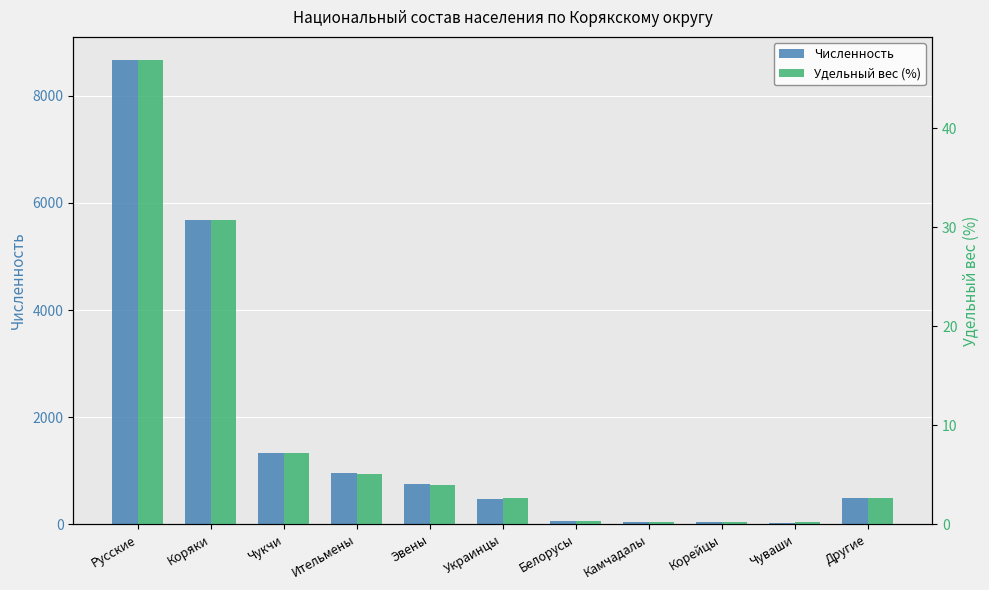

Reading left to right, what are all the values shown in this chart?

Численность: 8669.0	5675.0	1327.0	948.0	743.0	474.0	62.0	40.0	39.0	29.0	487.0
Удельный вес (%): 46.9	30.7	7.2	5.1	4.0	2.6	0.3	0.2	0.2	0.2	2.6